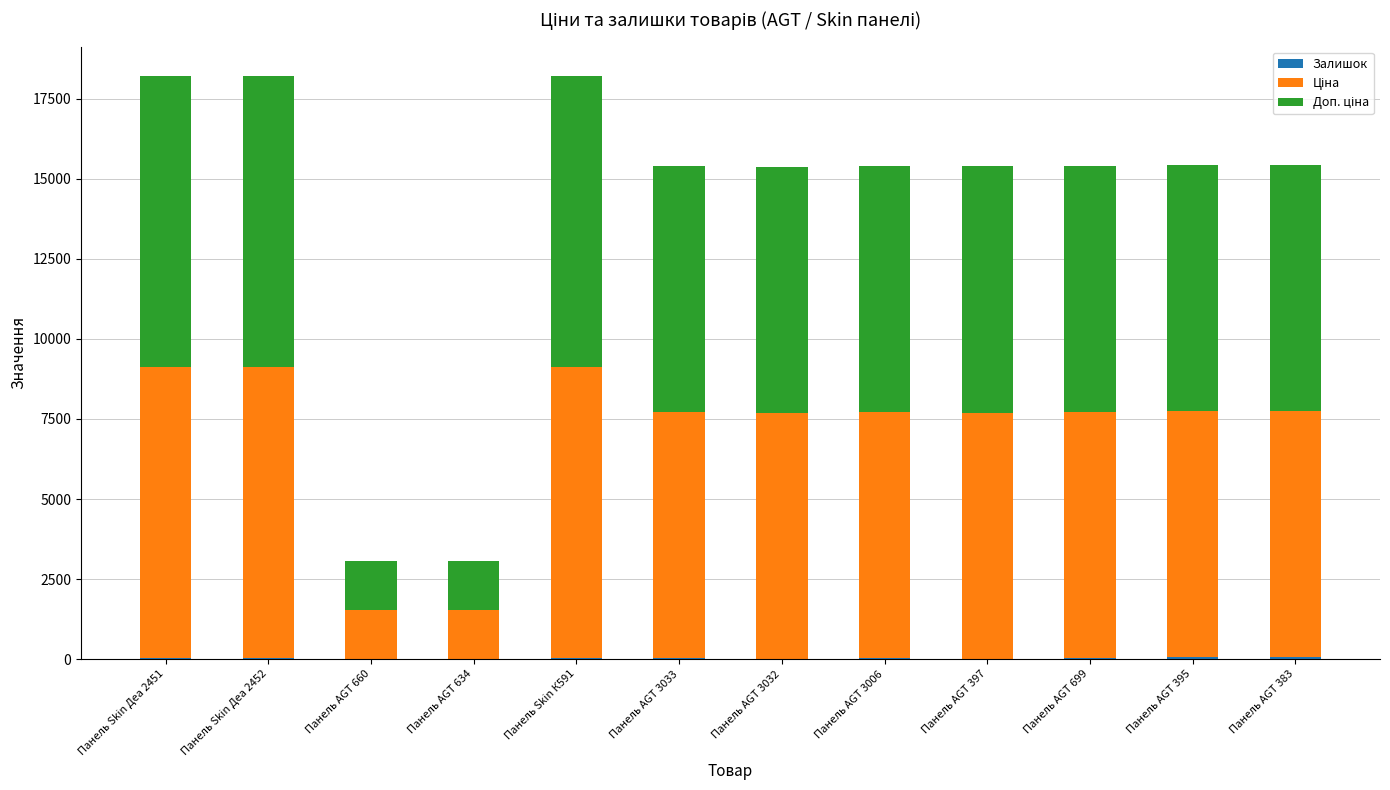

Count the number of data series in this chart.

3